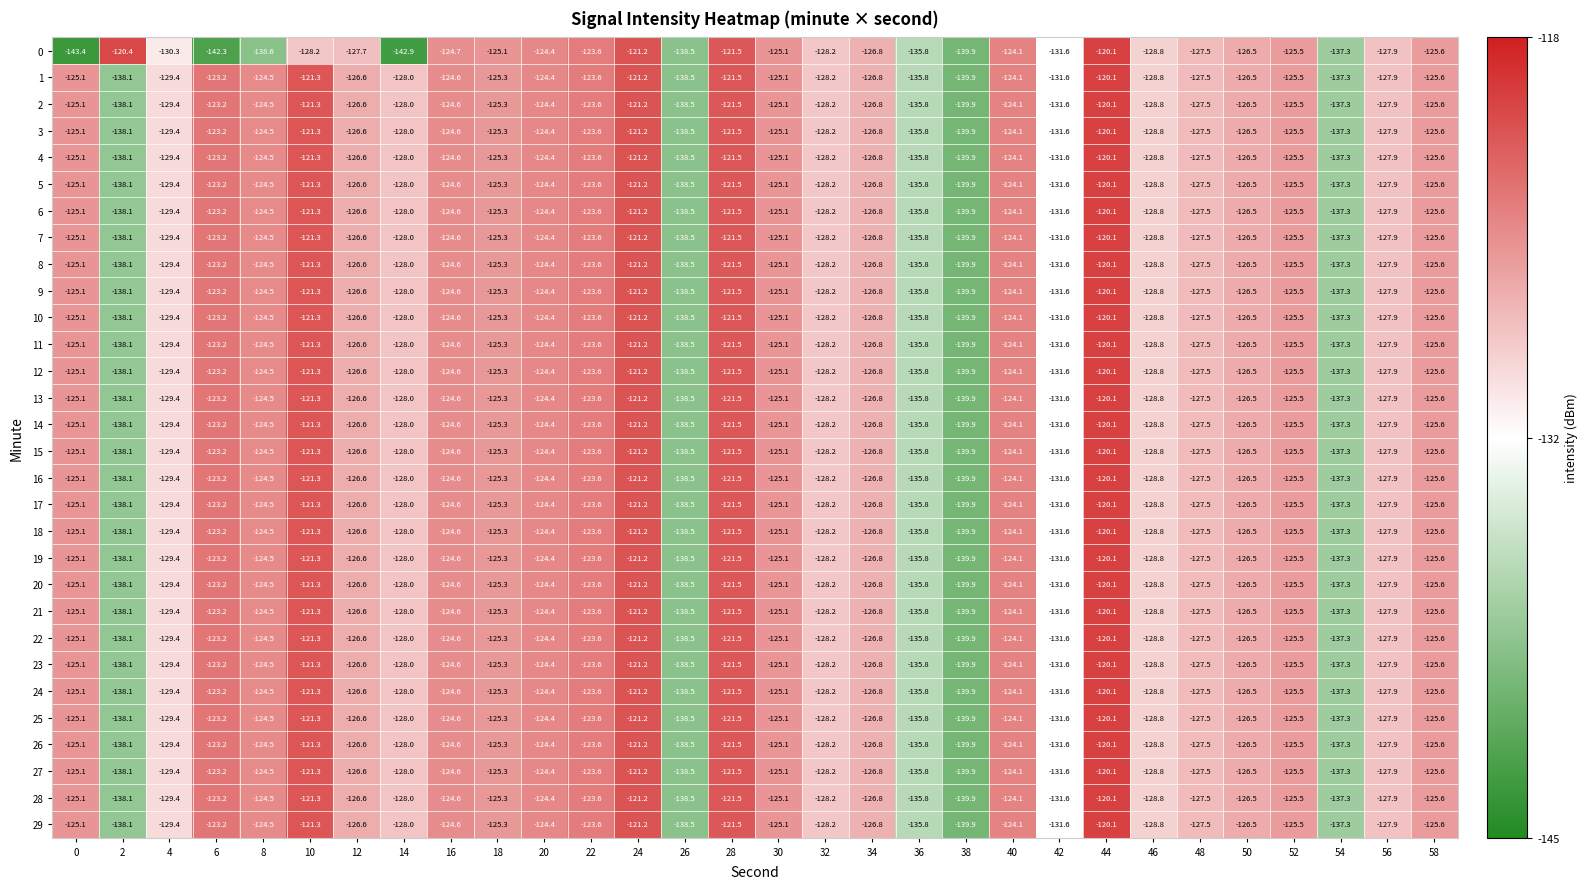

Count the number of categories in the chart.

30